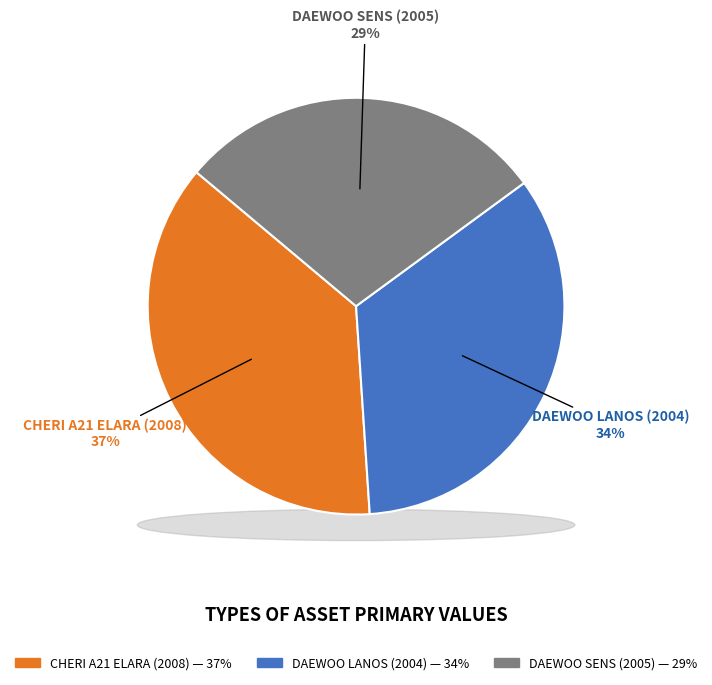

Do DAEWOO LANOS (2004) and CHERI A21 ELARA (2008) together represent more than half of the pie?

Yes